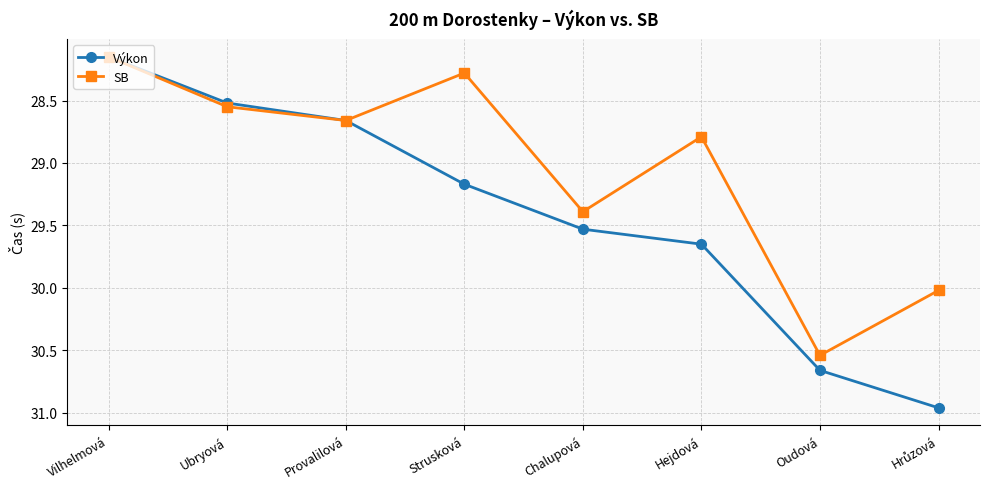

At which category does SB reach its first local peak?

Provalilová